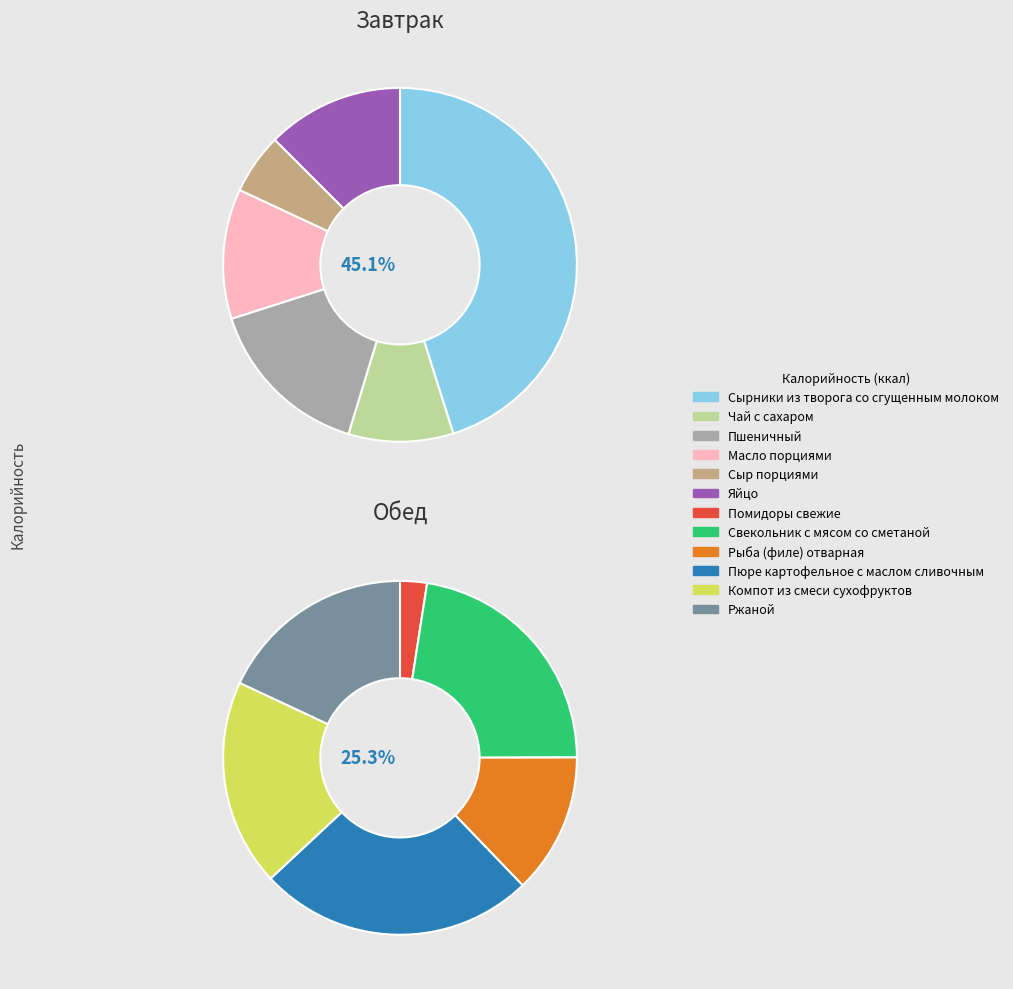

How many segments does this pie chart have?

12